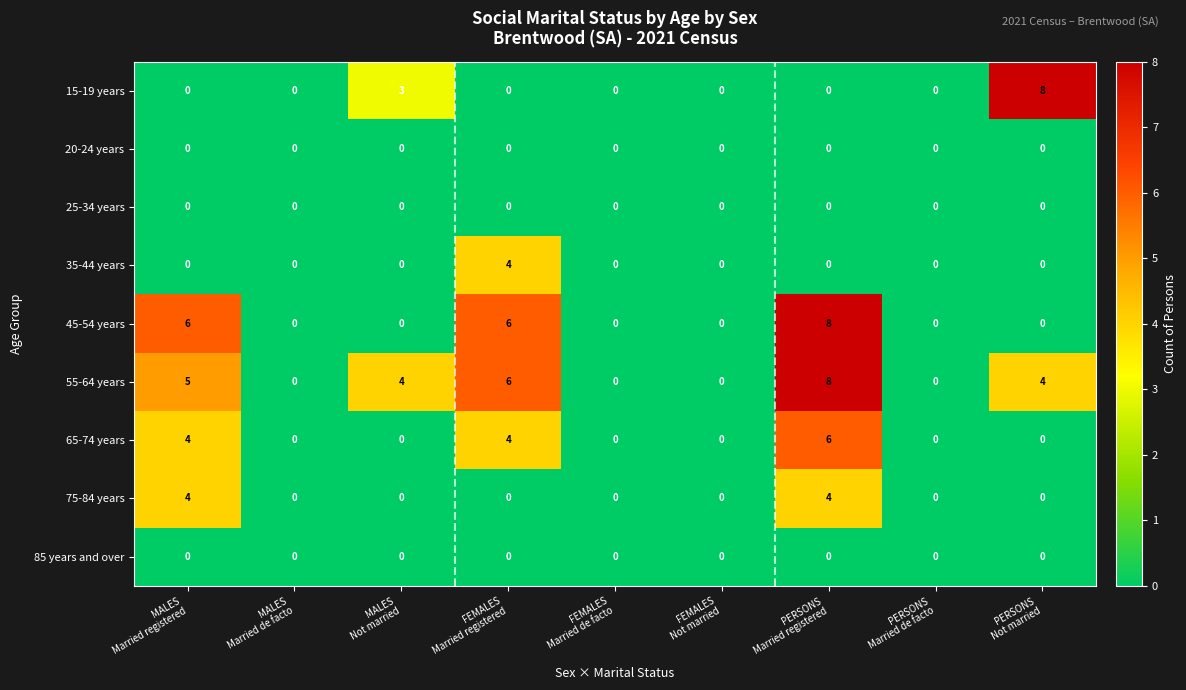

What is the greatest value displayed?

8